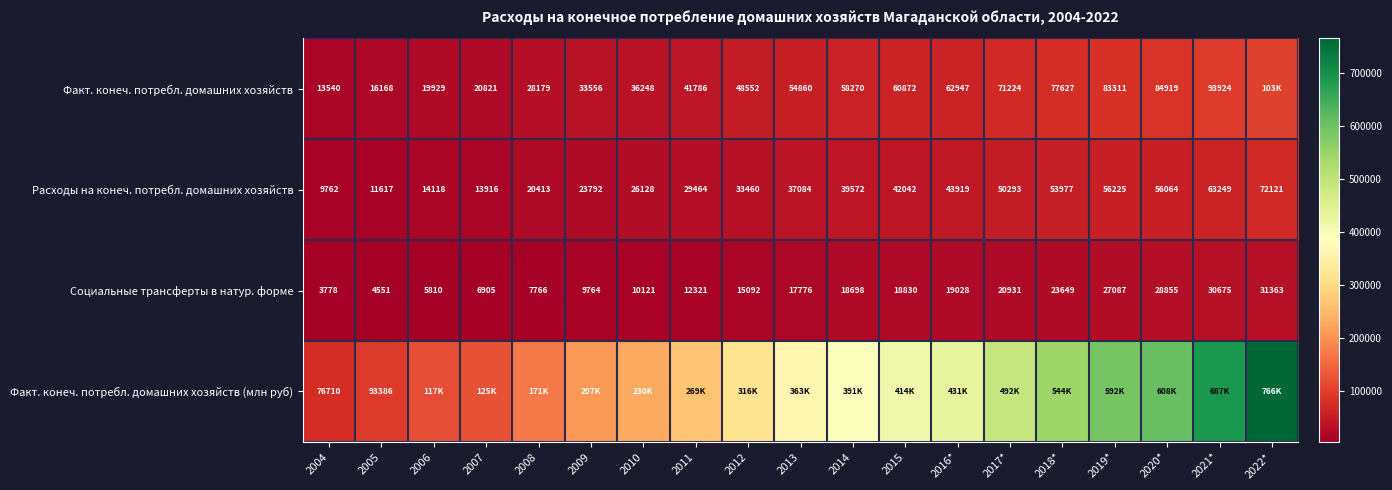

Rank the categories by Социальные трансферты в натур. форме value from highest to lowest.

2022*, 2021*, 2020*, 2019*, 2018*, 2017*, 2016*, 2015, 2014, 2013, 2012, 2011, 2010, 2009, 2008, 2007, 2006, 2005, 2004